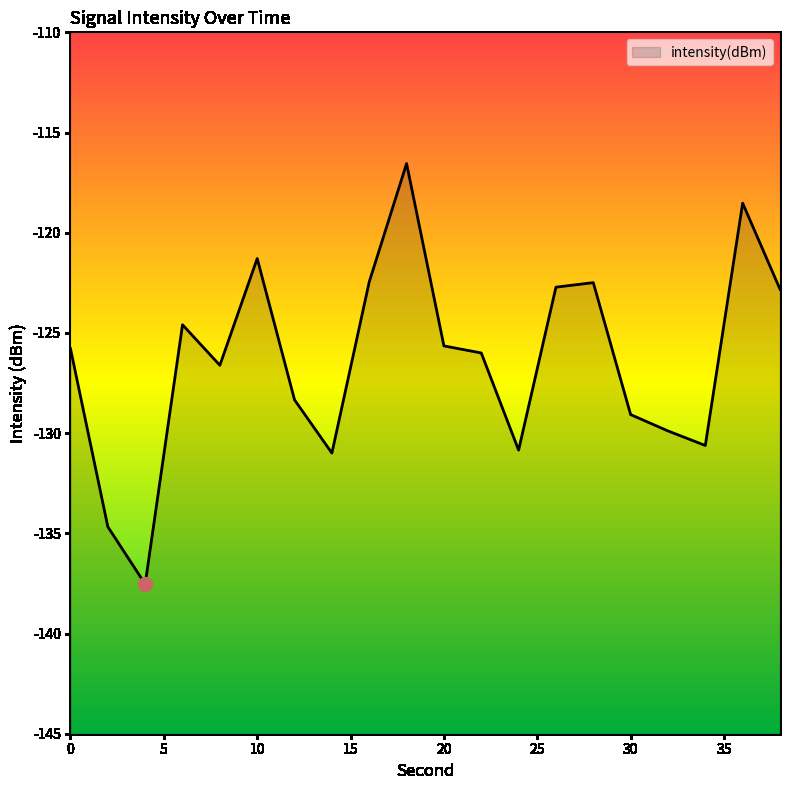

Reading right to left, extract all data points from this chart.

38=-122.8	36=-118.5	34=-130.6	32=-129.9	30=-129.1	28=-122.5	26=-122.7	24=-130.8	22=-126.0	20=-125.6	18=-116.5	16=-122.5	14=-131.0	12=-128.3	10=-121.3	8=-126.6	6=-124.6	4=-137.5	2=-134.7	0=-125.8